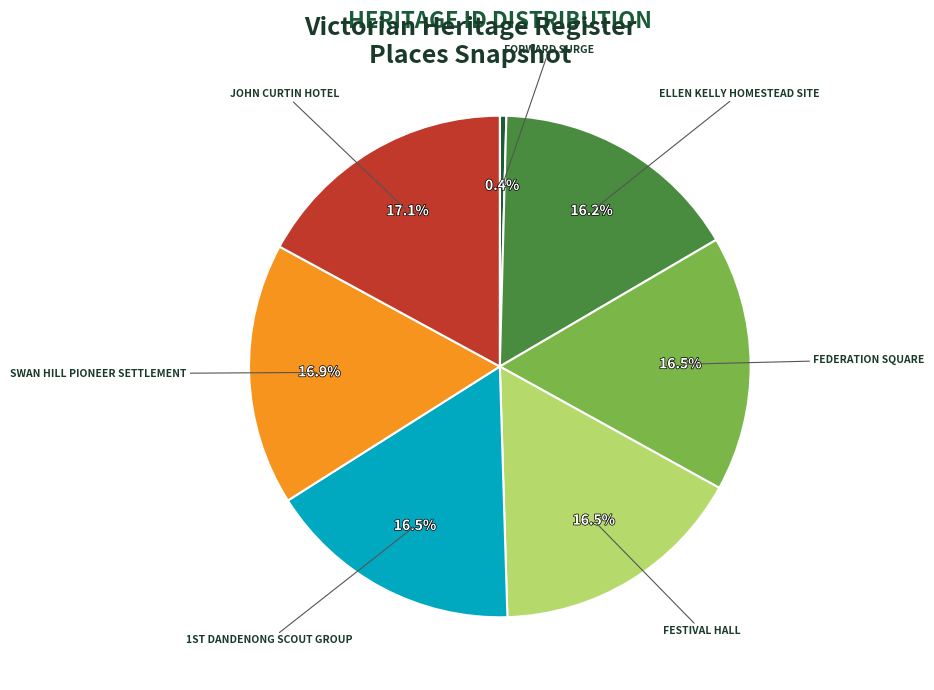

True or false: ELLEN KELLY HOMESTEAD SITE accounts for 16% of the total.

True